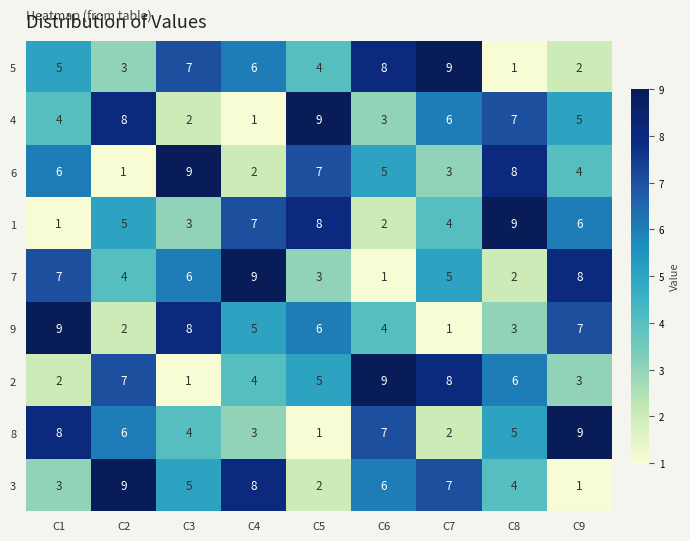

What is the total value across all series at C8?

45